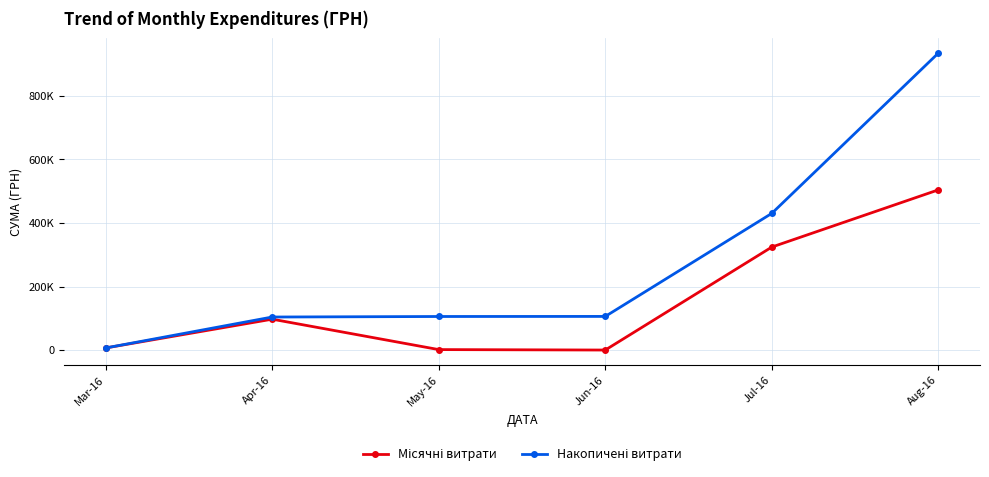

Rank the series at Jun-16 from highest to lowest value.

Накопичені витрати, Місячні витрати